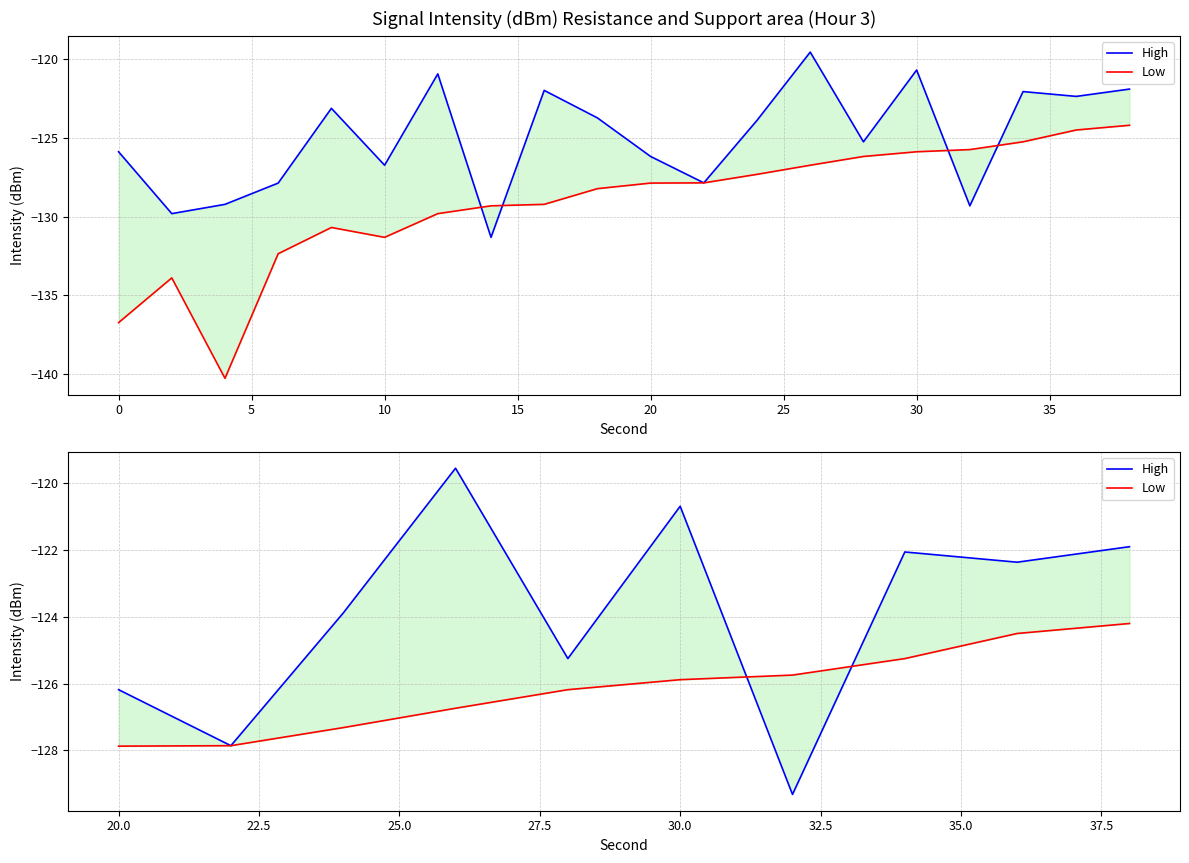

True or false: Low and High intersect in this chart.

True